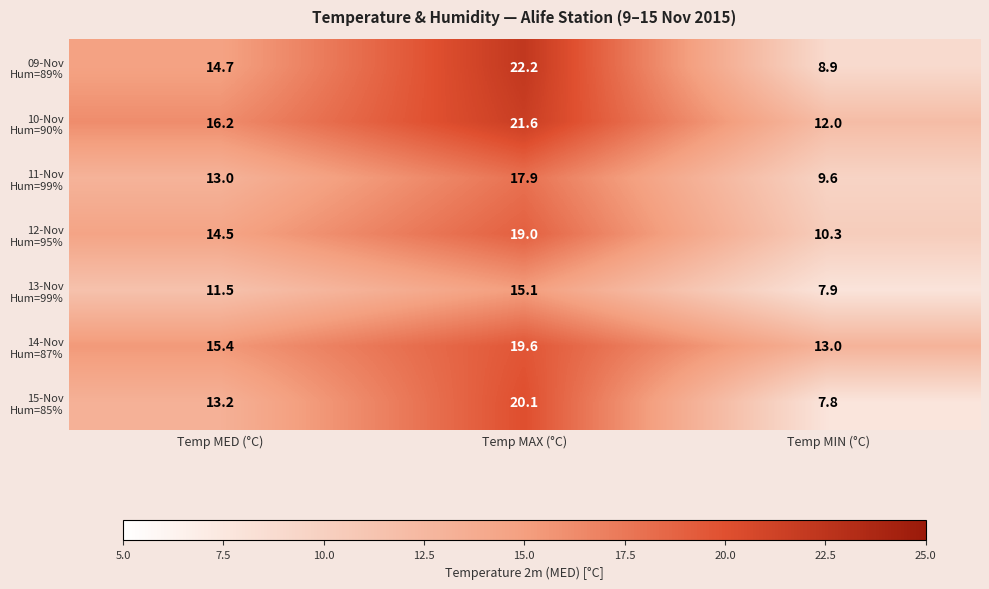

At which category is the sum across all series the highest?

Temp MAX (°C)